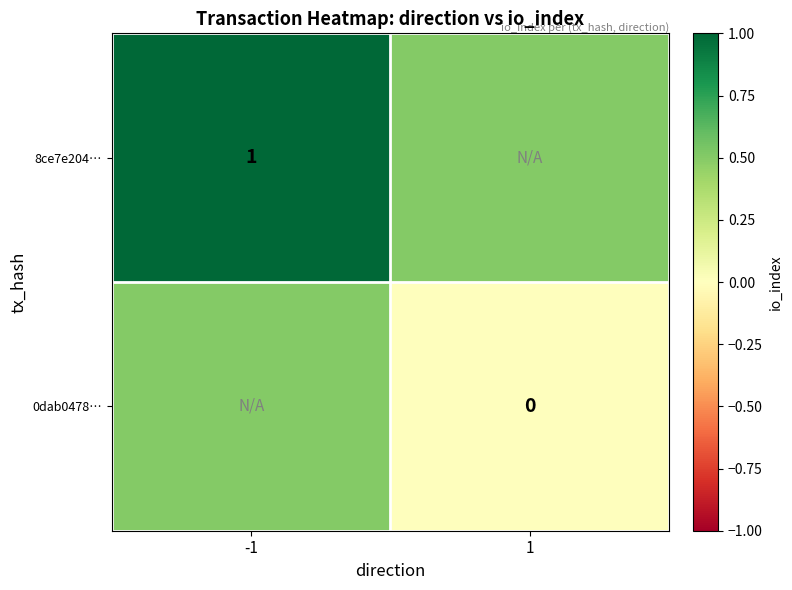

The 8ce7e204… series shows 1.0 at -1. True or false?

True